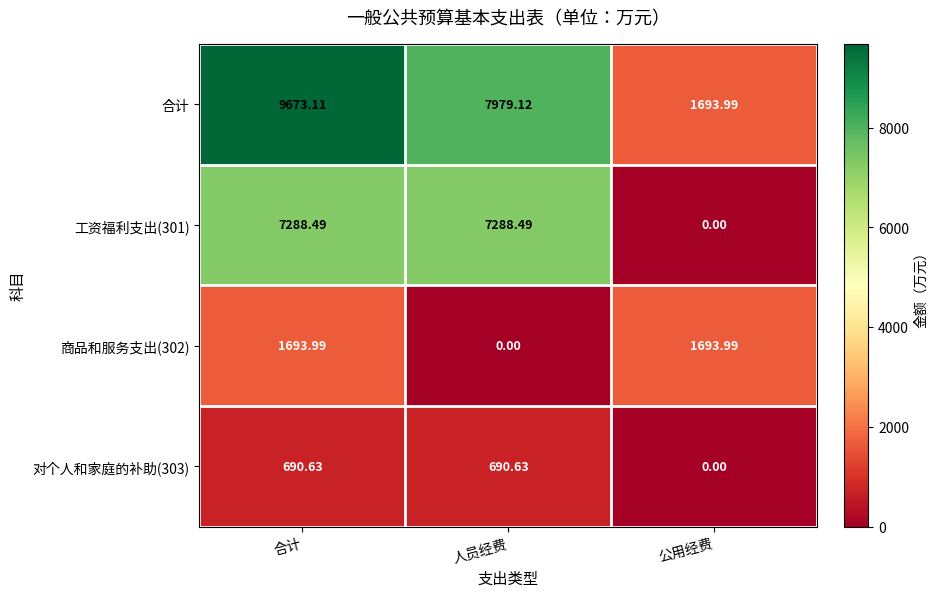

At 合计, list the series in order from largest to smallest.

合计, 工资福利支出(301), 商品和服务支出(302), 对个人和家庭的补助(303)